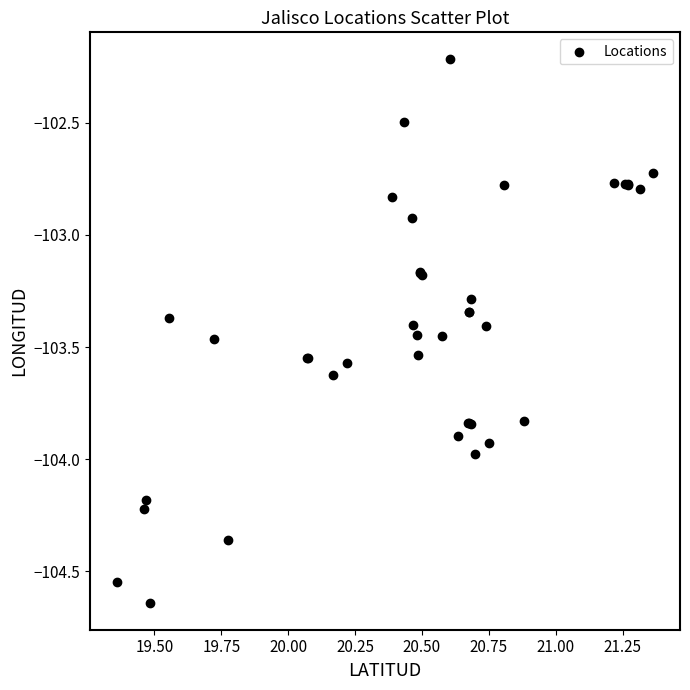

What Y value in the scatter plot is closest to -103?

-102.9